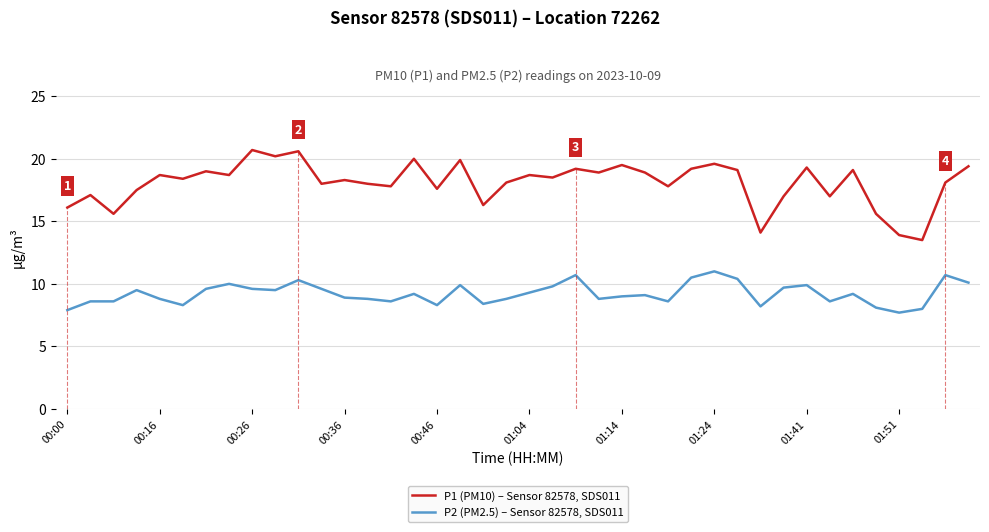

True or false: P1 (PM10) – Sensor 82578, SDS011 and P2 (PM2.5) – Sensor 82578, SDS011 cross at least once.

False